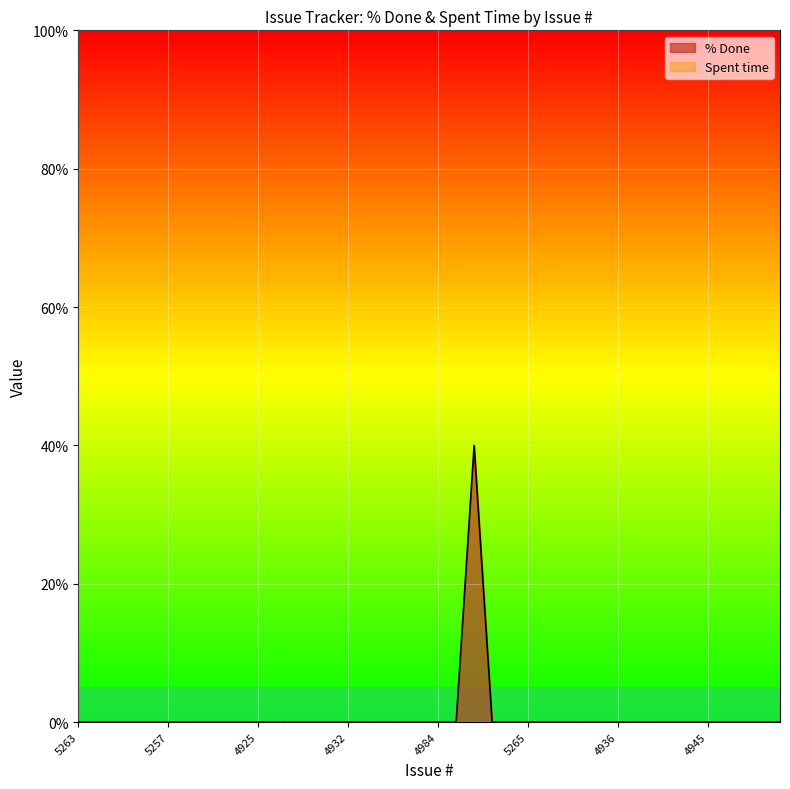

What position from the right is 4914?

33